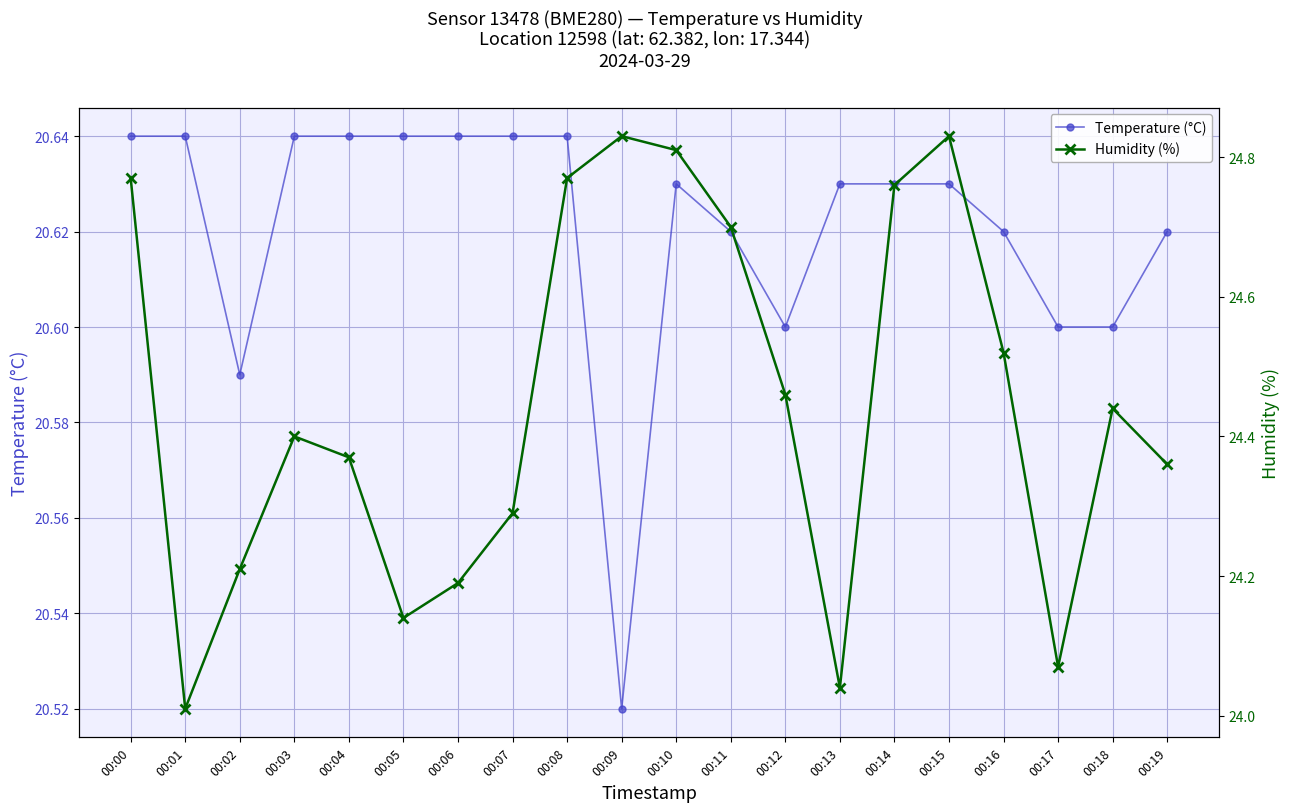

True or false: Temperature (°C) and Humidity (%) cross at least once.

False